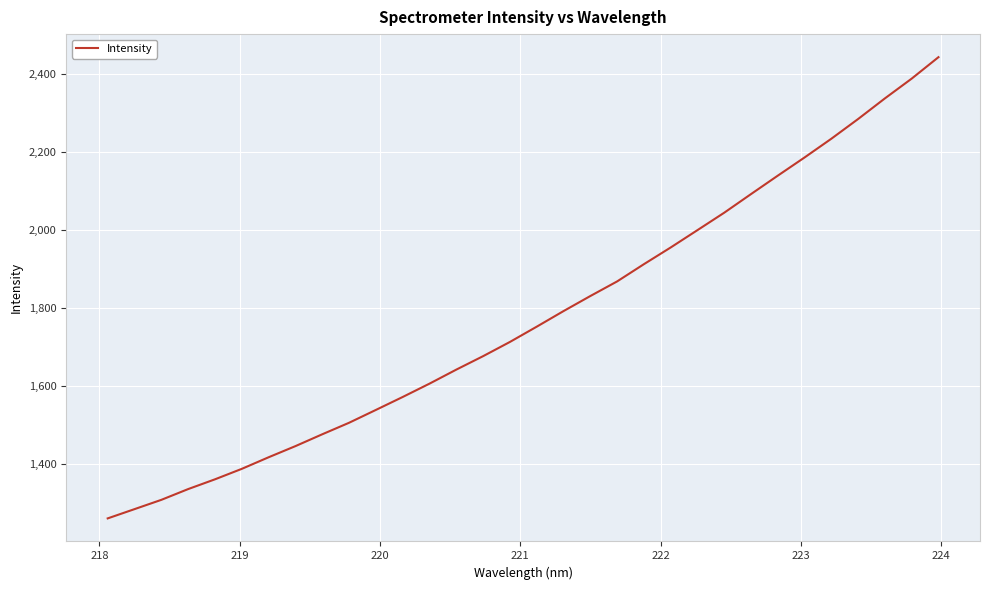

How many categories are shown in the chart?

32